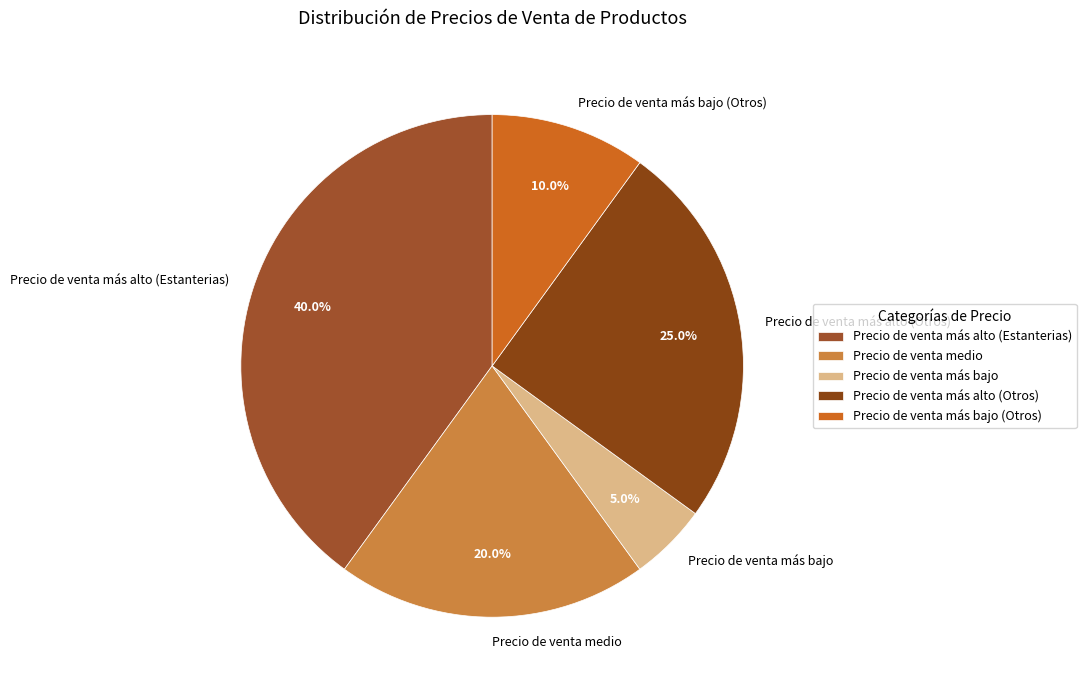

How many slices are in this pie chart?

5